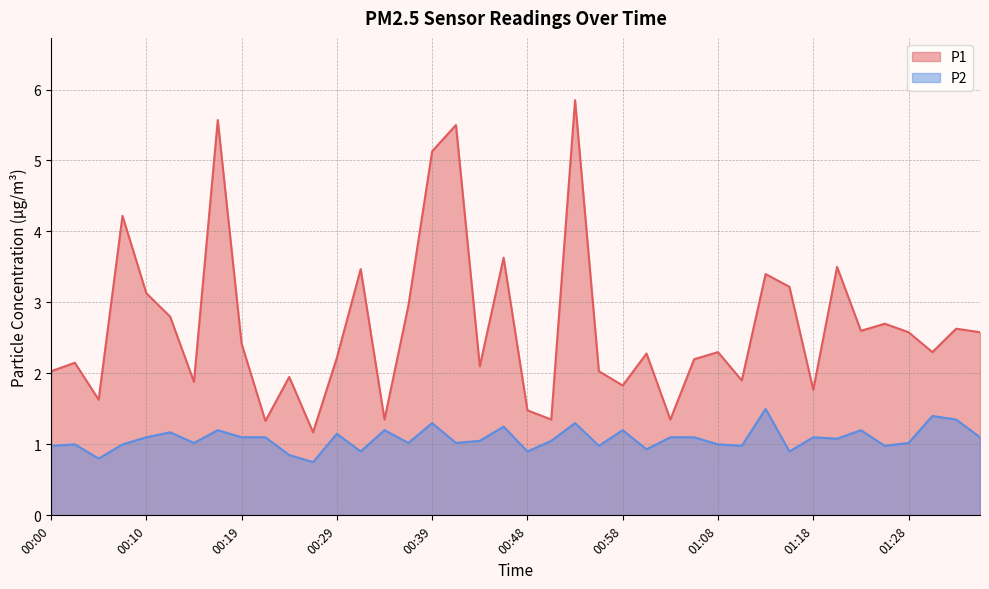

What is the average value of the P2 series?

1.1